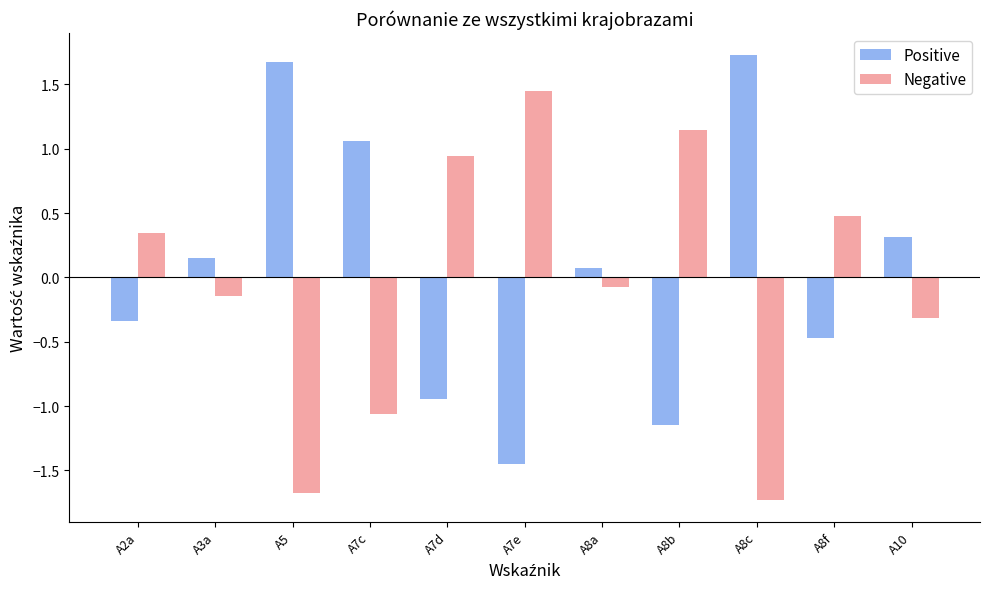

At how many categories does at least one series exceed 0?

11